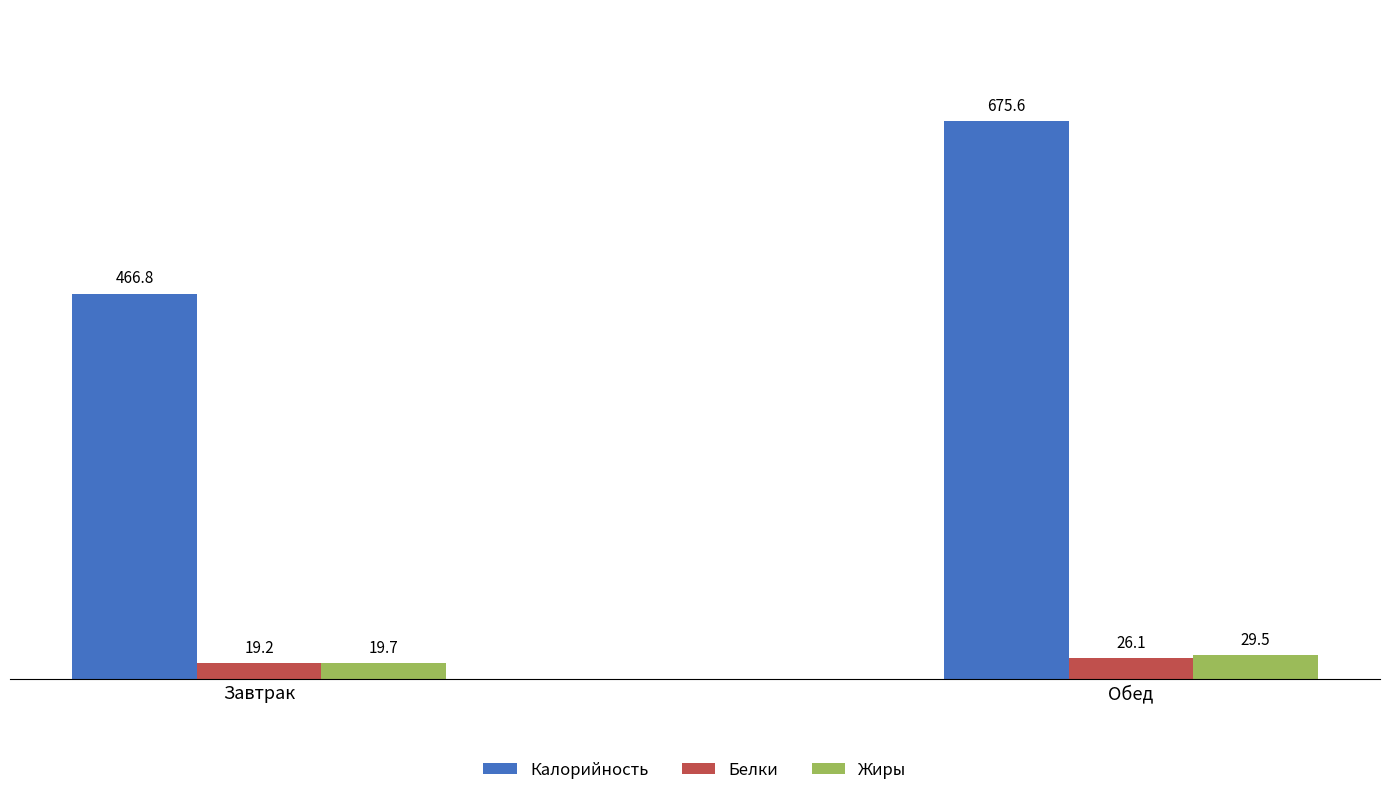

Are the bars grouped side by side (vs. stacked)?

Yes